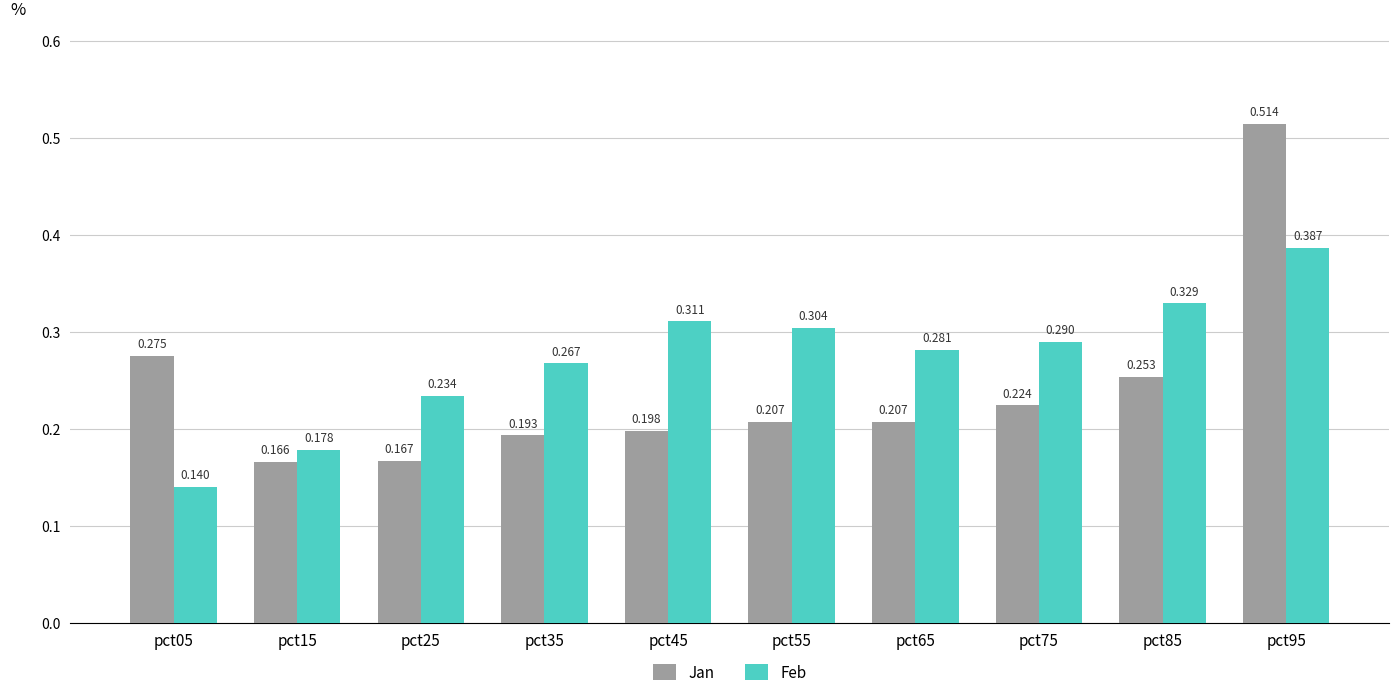

At how many categories does at least one series exceed 0?

10